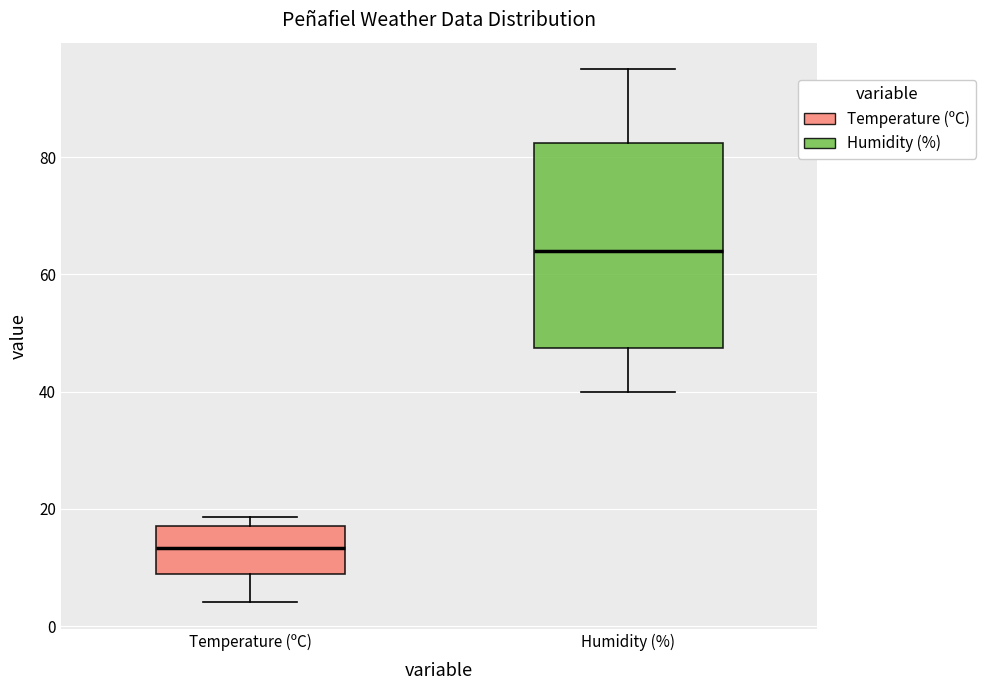

Where is the lower edge of the box for Temperature (ºC) on the y-axis? The values are not printed on the chart, so give them approximately, as read against the axis.

8